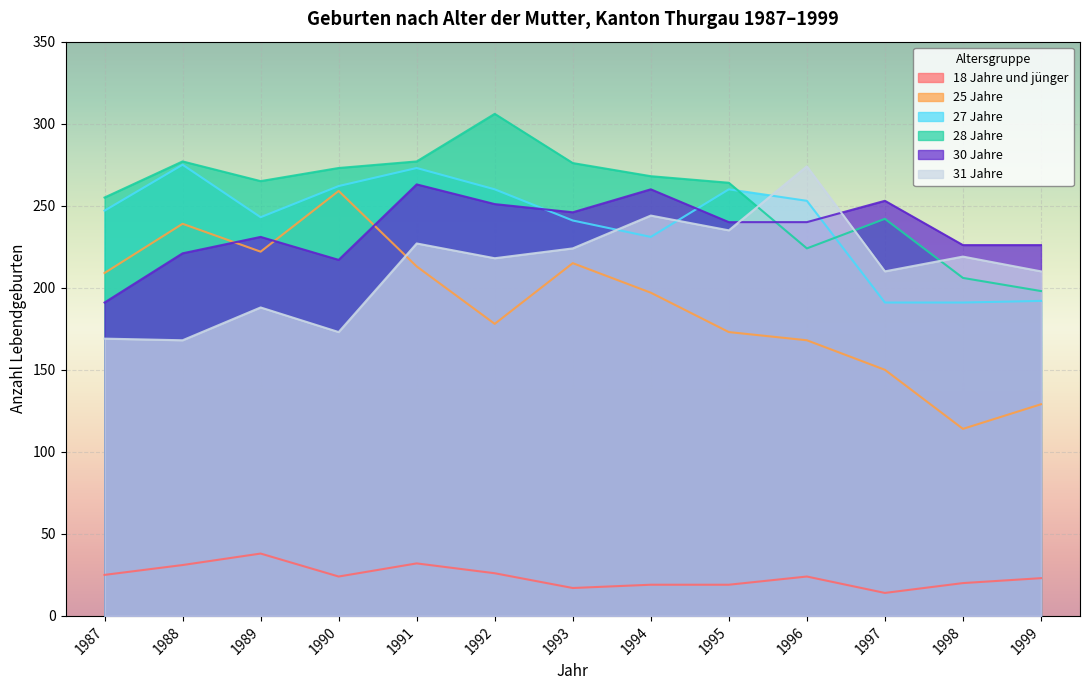

What is the value of the 31 Jahre point at the 1st from the left?

169